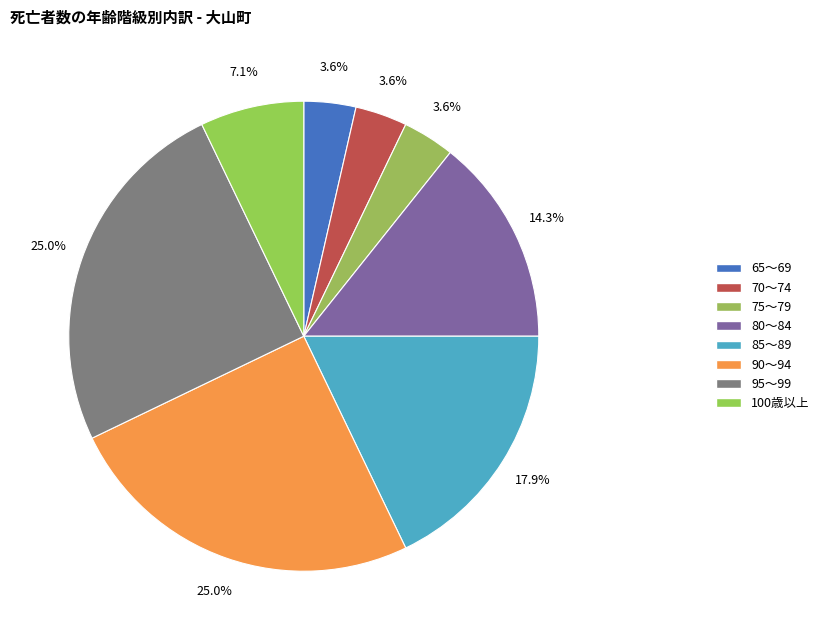

Is there any slice that represents more than half of the pie?

No